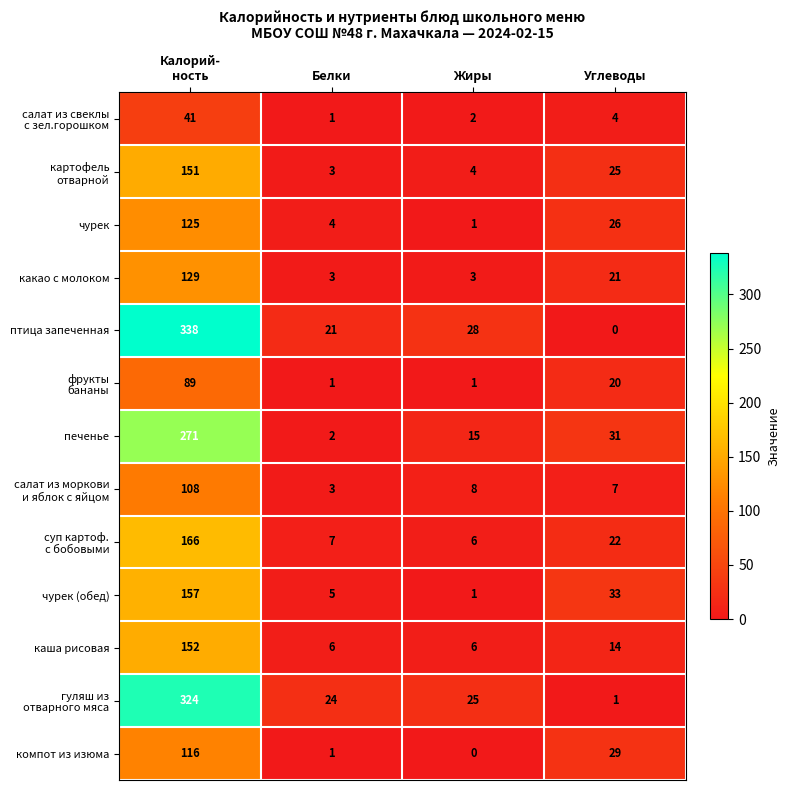

What is the difference between the птица запеченная values at Белки and Жиры?

7